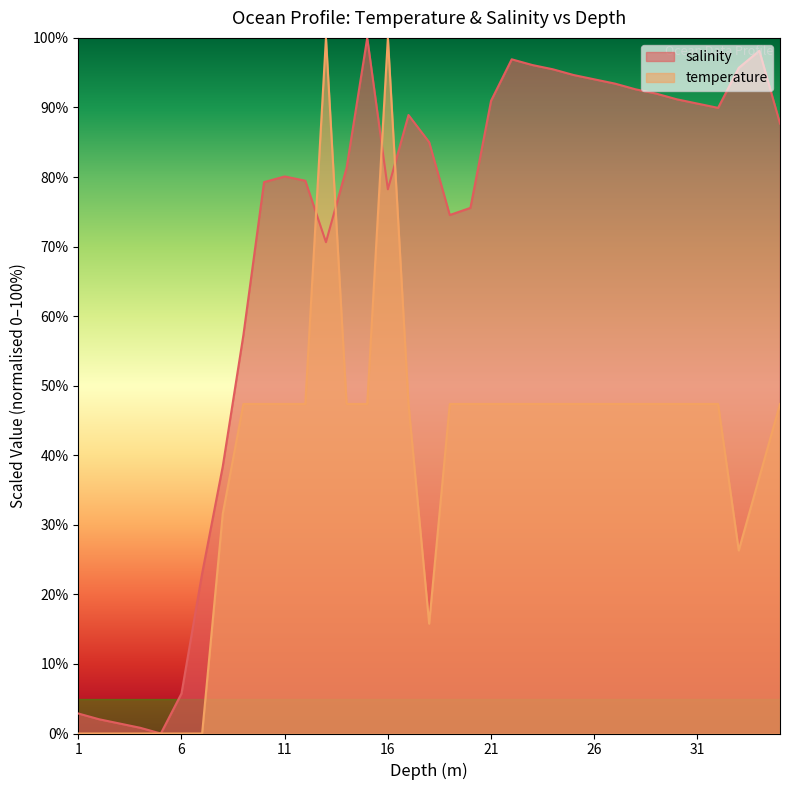

What is the label of the 24th point from the left?

24.0